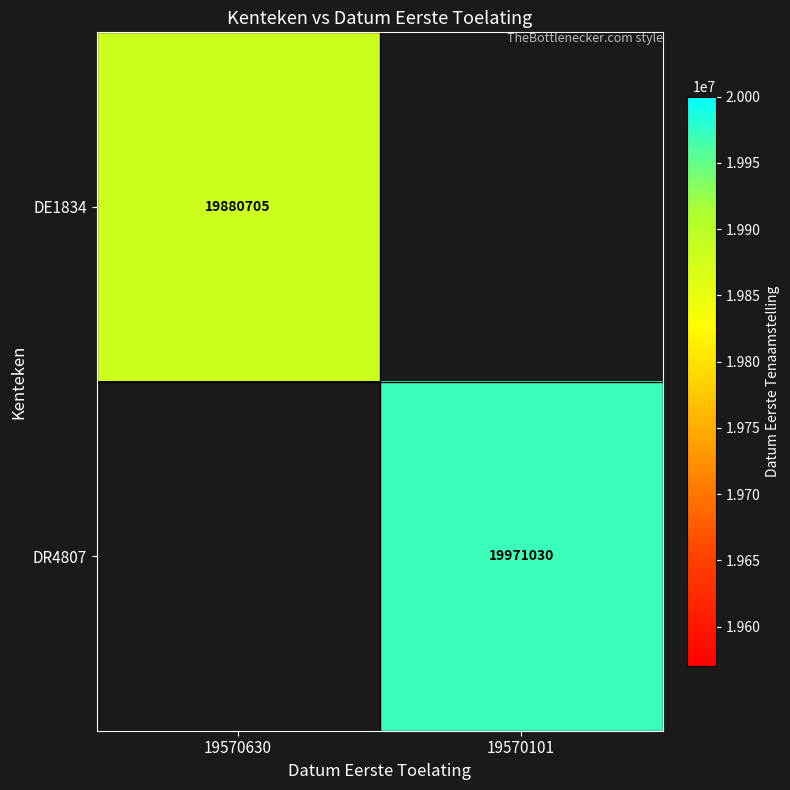

The value of DE1834 at 19570630 is 19880705. True or false?

True